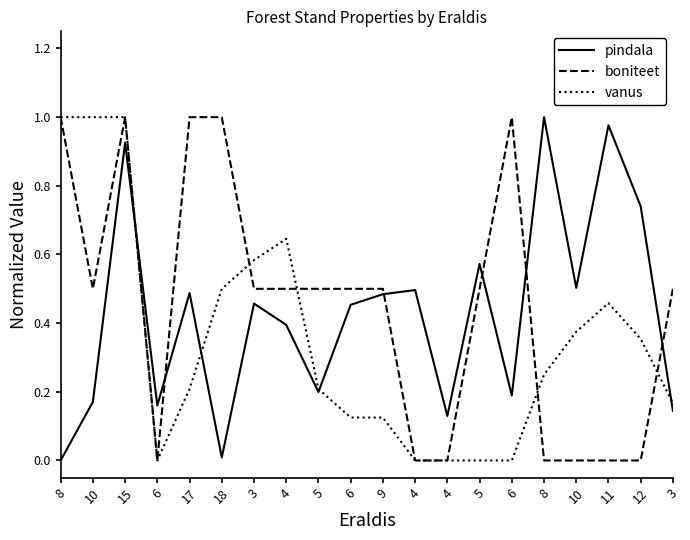

What are all the series names shown in the legend?

pindala, boniteet, vanus